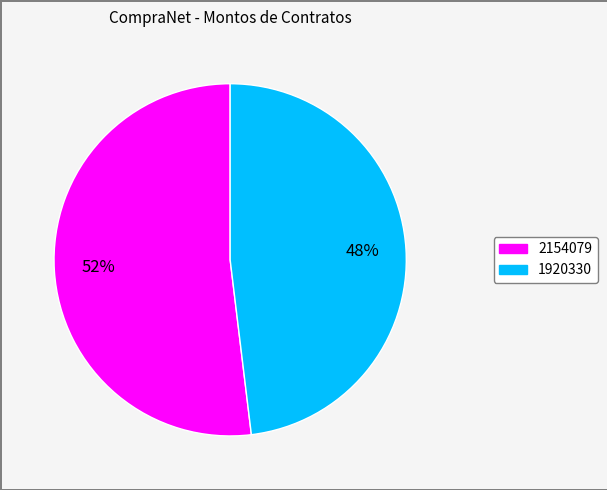

Is there a majority slice in this chart?

Yes